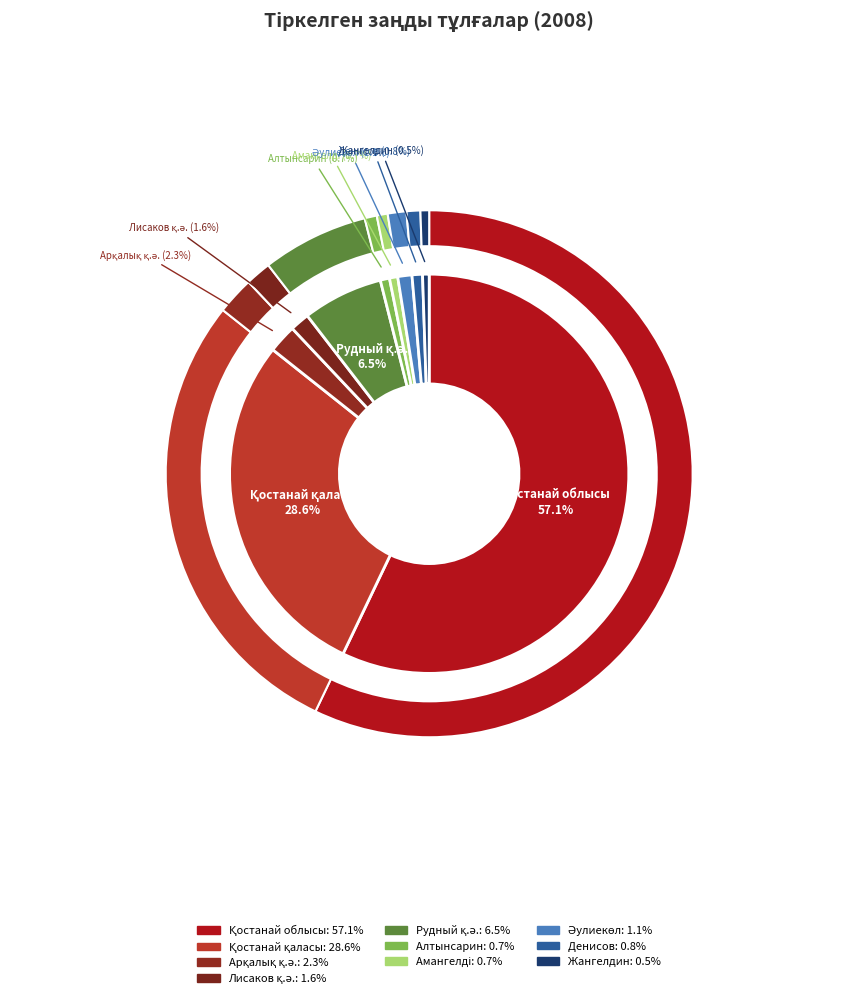

Is it true that Лисаков қ.ә. is 2% of the pie?

True